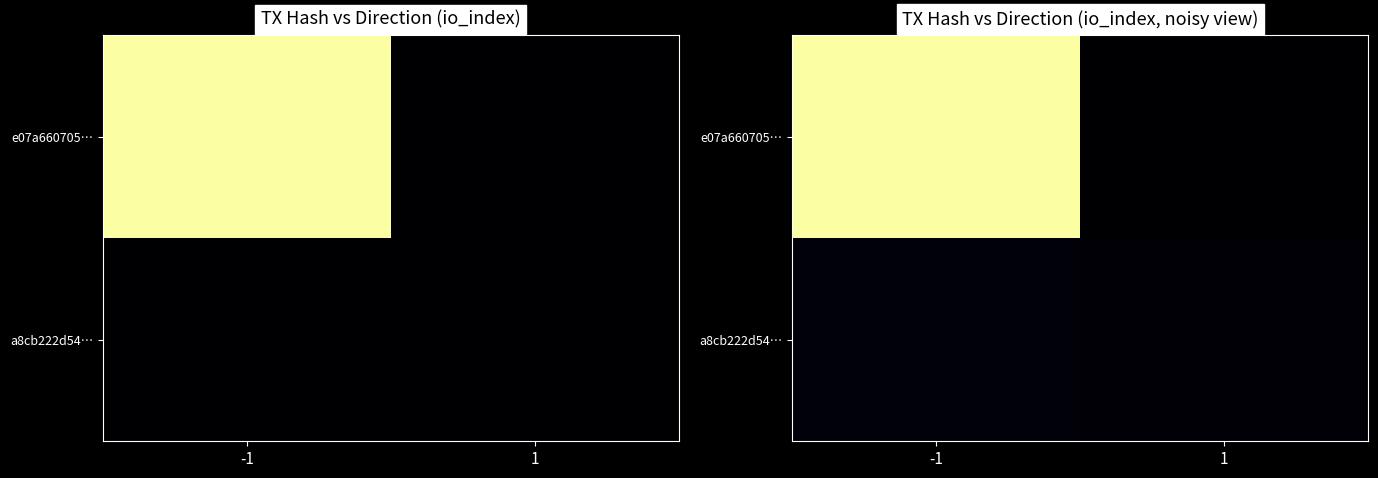

Which label corresponds to the largest value in the chart?

-1